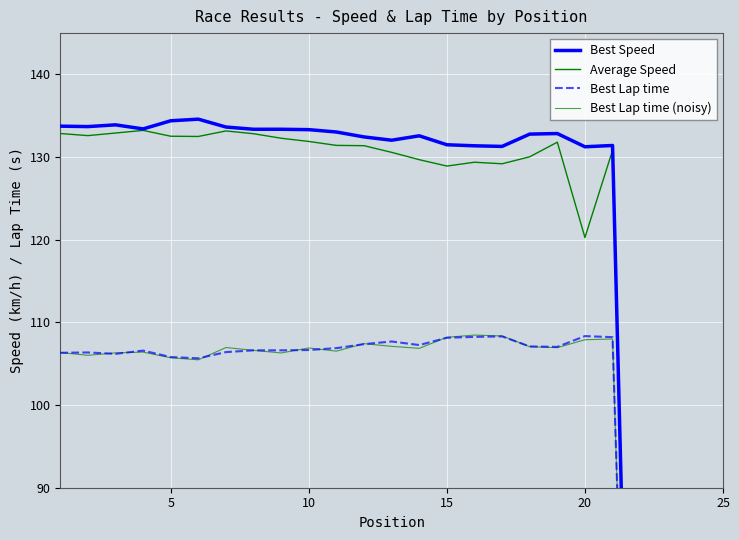

In Best Lap time (noisy), how many points are lower than both neighbors (excluding endpoints)?

6